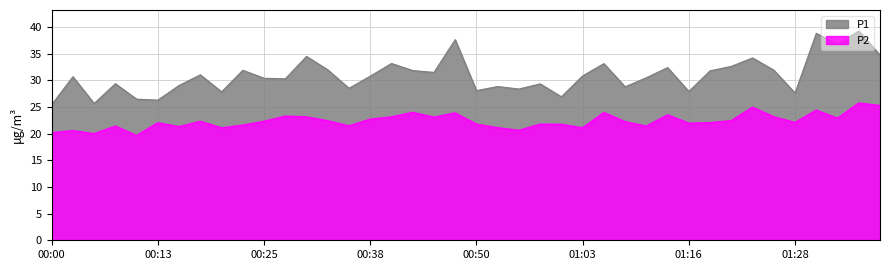

At which category does P1 reach its first local valley?

00:05